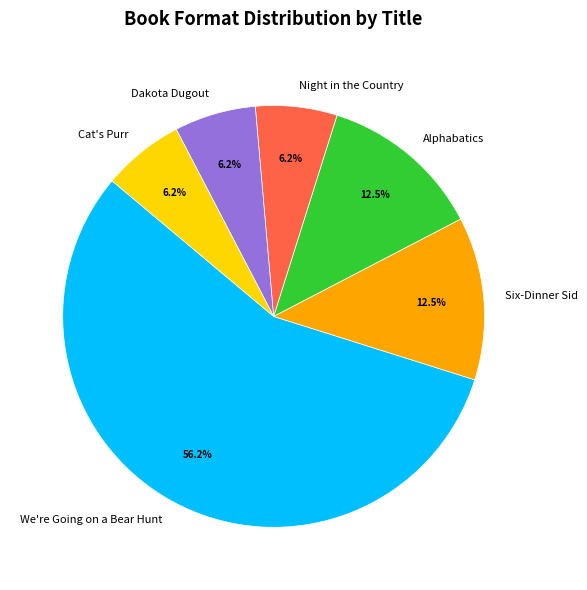

Which has a higher value, We're Going on a Bear Hunt or Dakota Dugout?

We're Going on a Bear Hunt